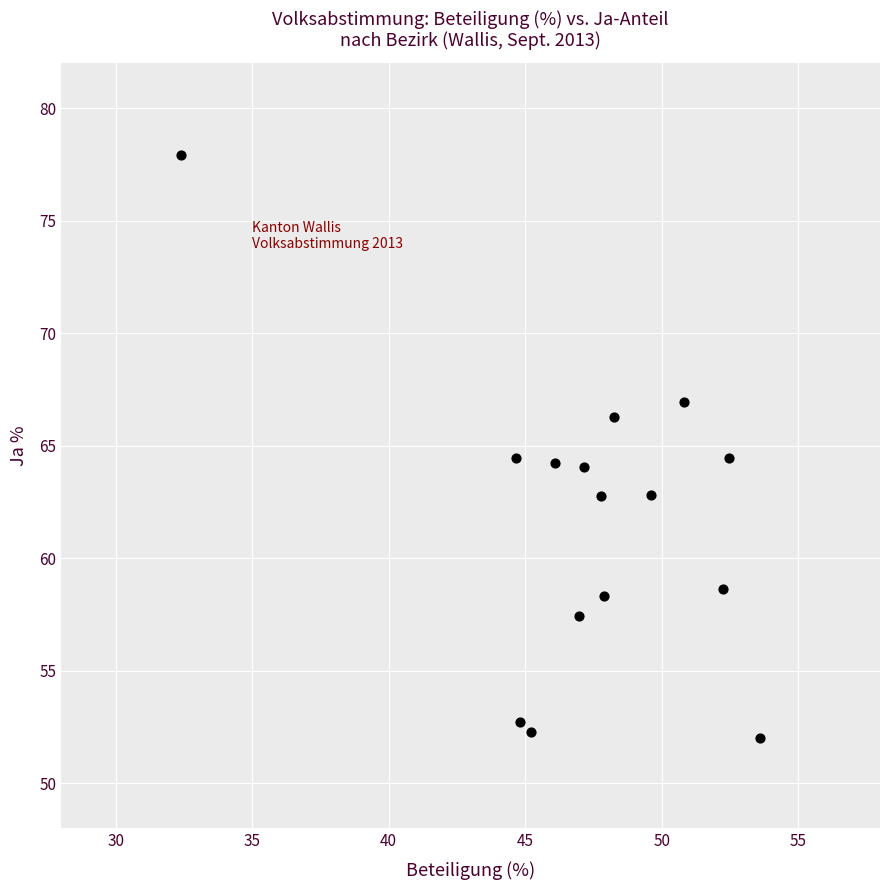

What is the range of Y values (max minus min)?

25.9